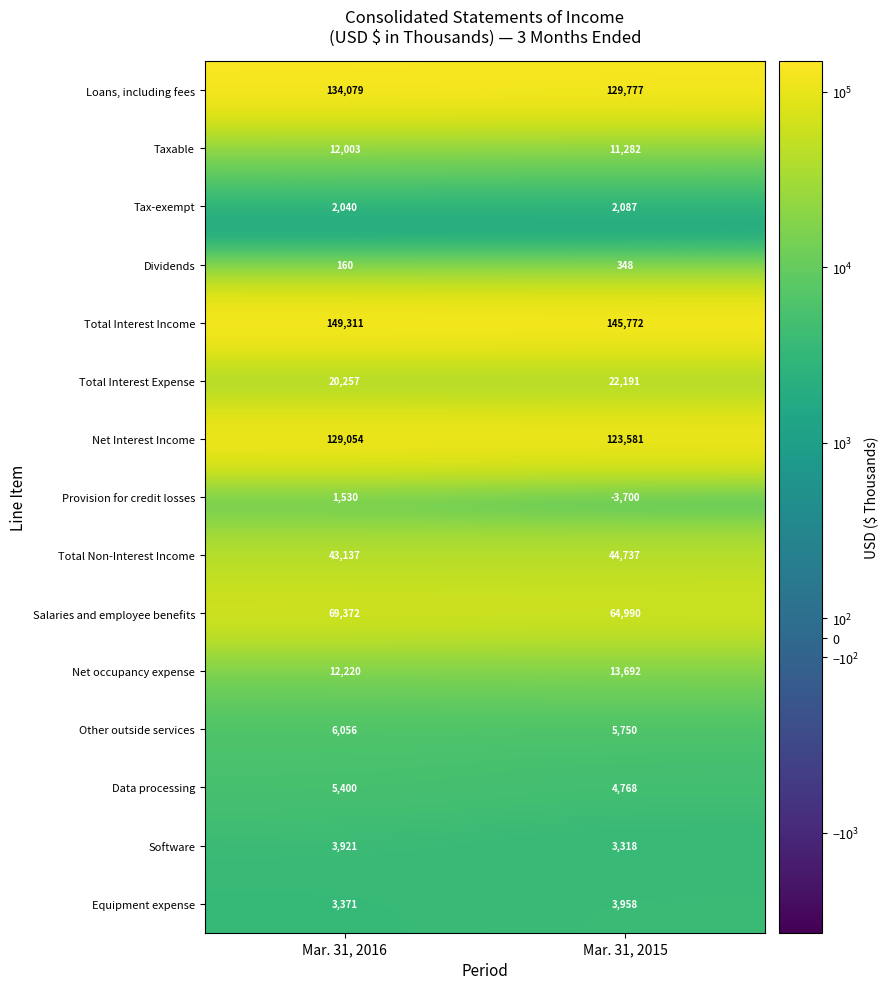

Which series changed the most between Mar. 31, 2016 and Mar. 31, 2015?

Net Interest Income